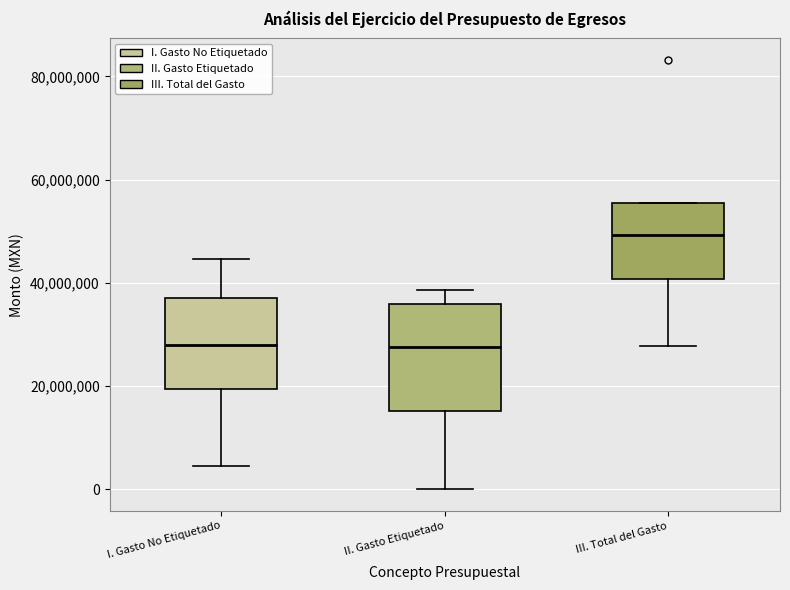

Comparing the boxes themselves (not the whiskers), which one is the tallest?

II. Gasto Etiquetado